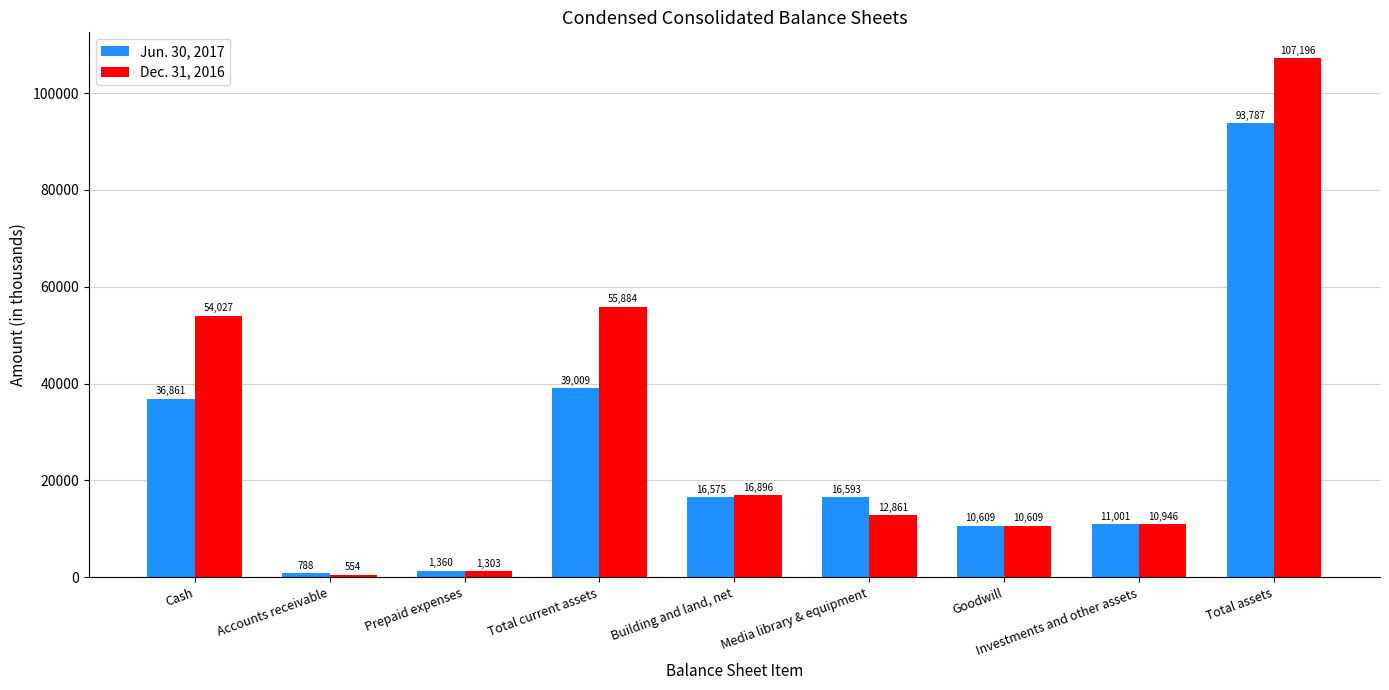

Where is Dec. 31, 2016 nearest to the value 53875?

Cash